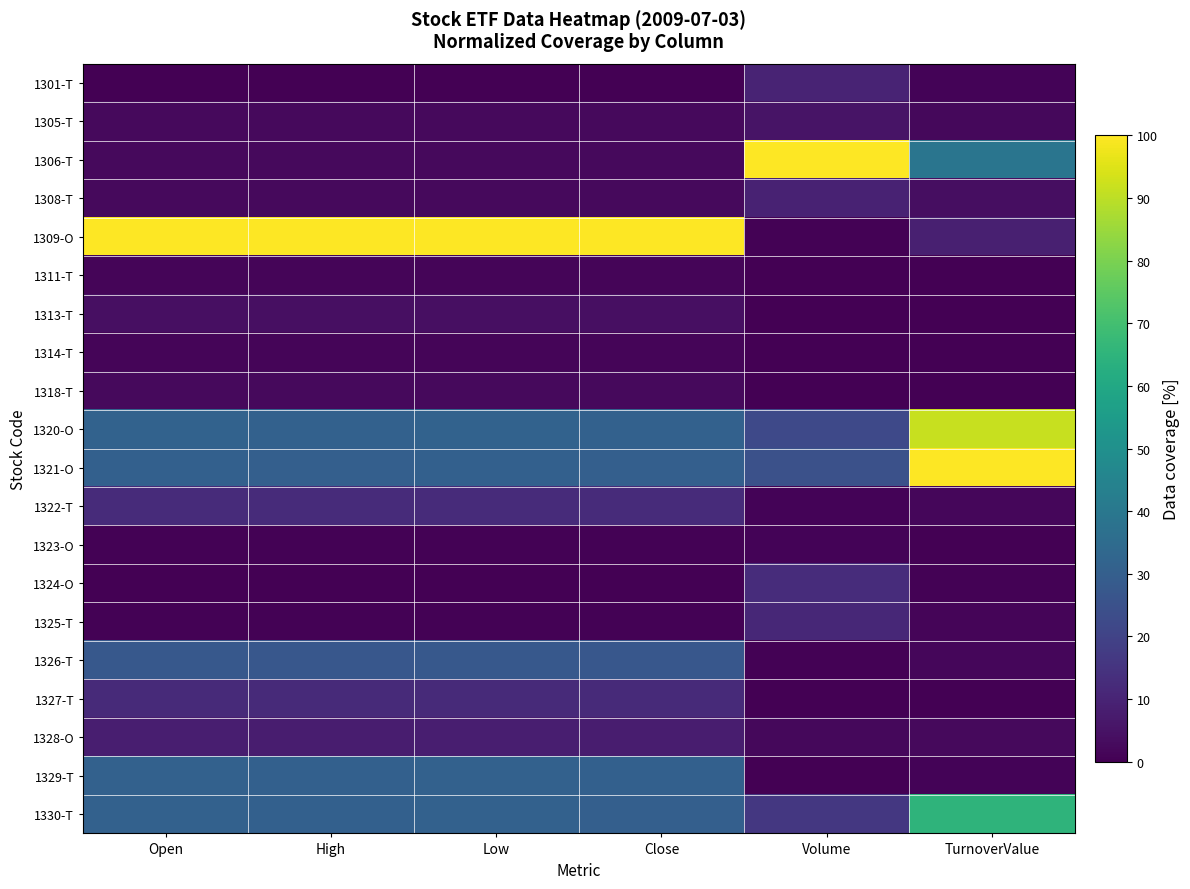

Reading right to left, extract all data points from this chart.

1301-T: TurnoverValue=0.8	Volume=9.8	Close=0.3	Low=0.3	High=0.3	Open=0.3
1305-T: TurnoverValue=2.0	Volume=5.1	Close=2.6	Low=2.7	High=2.6	Open=2.7
1306-T: TurnoverValue=38.9	Volume=100.0	Close=2.6	Low=2.6	High=2.6	Open=2.6
1308-T: TurnoverValue=3.6	Volume=9.5	Close=2.5	Low=2.5	High=2.5	Open=2.5
1309-O: TurnoverValue=8.6	Volume=0.6	Close=100.0	Low=100.0	High=100.0	Open=100.0
1311-T: TurnoverValue=0.0	Volume=0.1	Close=1.3	Low=1.3	High=1.3	Open=1.3
1313-T: TurnoverValue=0.0	Volume=0.0	Close=4.0	Low=4.0	High=4.0	Open=4.0
1314-T: TurnoverValue=0.1	Volume=0.3	Close=1.5	Low=1.5	High=1.5	Open=1.5
1318-T: TurnoverValue=0.0	Volume=0.0	Close=2.7	Low=2.7	High=2.6	Open=2.7
1320-O: TurnoverValue=91.6	Volume=22.2	Close=31.0	Low=31.4	High=31.0	Open=31.4
1321-O: TurnoverValue=100.0	Volume=24.7	Close=30.3	Low=30.7	High=30.3	Open=30.7
1322-T: TurnoverValue=1.6	Volume=1.0	Close=12.2	Low=12.4	High=12.3	Open=12.4
1323-O: TurnoverValue=0.1	Volume=0.9	Close=0.5	Low=0.5	High=0.5	Open=0.5
1324-O: TurnoverValue=0.6	Volume=12.6	Close=0.0	Low=0.0	High=0.0	Open=0.0
1325-T: TurnoverValue=1.2	Volume=11.3	Close=0.5	Low=0.5	High=0.5	Open=0.5
1326-T: TurnoverValue=1.8	Volume=0.5	Close=27.1	Low=27.7	High=27.1	Open=27.5
1327-T: TurnoverValue=0.2	Volume=0.1	Close=11.7	Low=11.9	High=11.8	Open=11.8
1328-O: TurnoverValue=2.4	Volume=2.2	Close=8.1	Low=8.3	High=8.1	Open=8.2
1329-T: TurnoverValue=1.1	Volume=0.3	Close=30.5	Low=31.1	High=30.5	Open=31.0
1330-T: TurnoverValue=65.2	Volume=16.0	Close=30.4	Low=31.0	High=30.5	Open=30.9